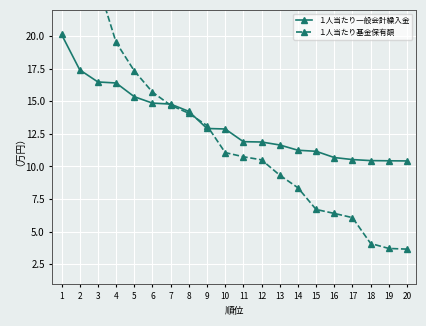

Which category has the lowest value in the １人当たり基金保有額 series?

20